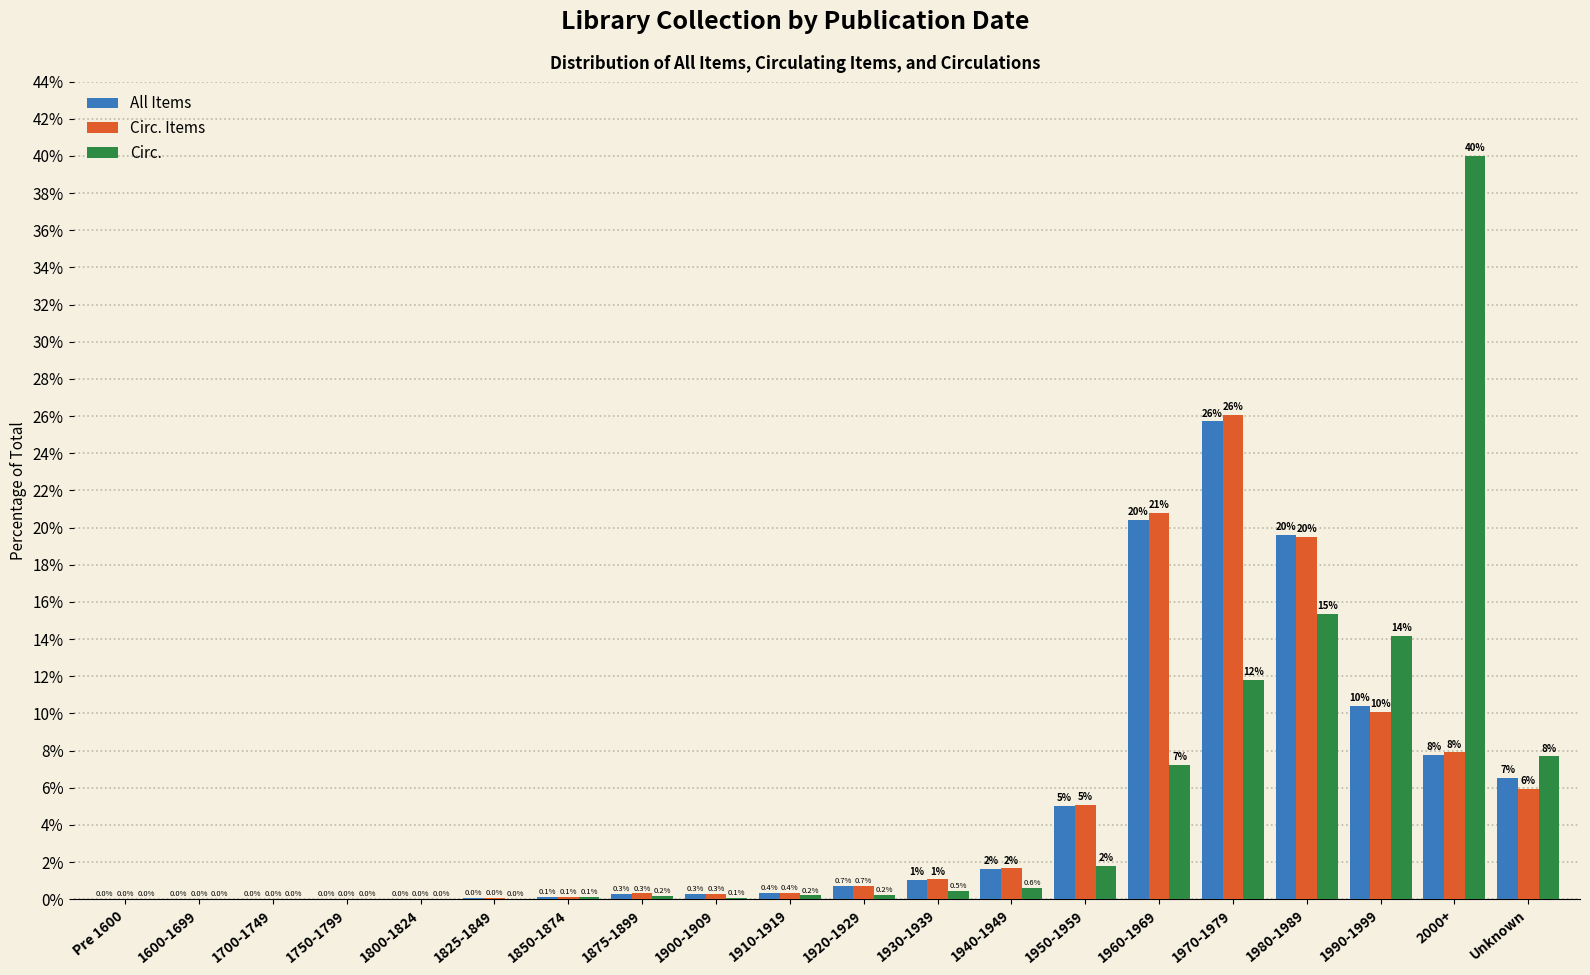

At which label does Circ. Items reach its peak?

1970-1979